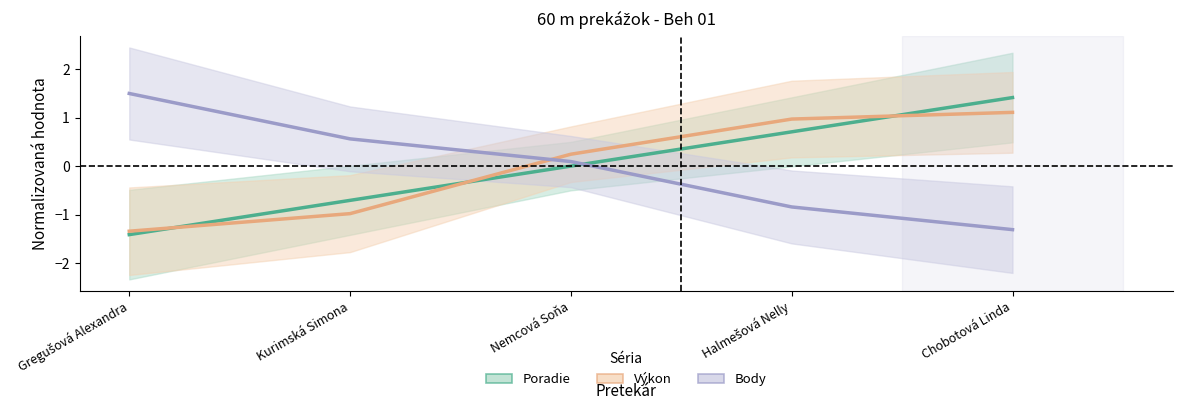

What is the value of the Body point at the 5th from the left?

-1.3